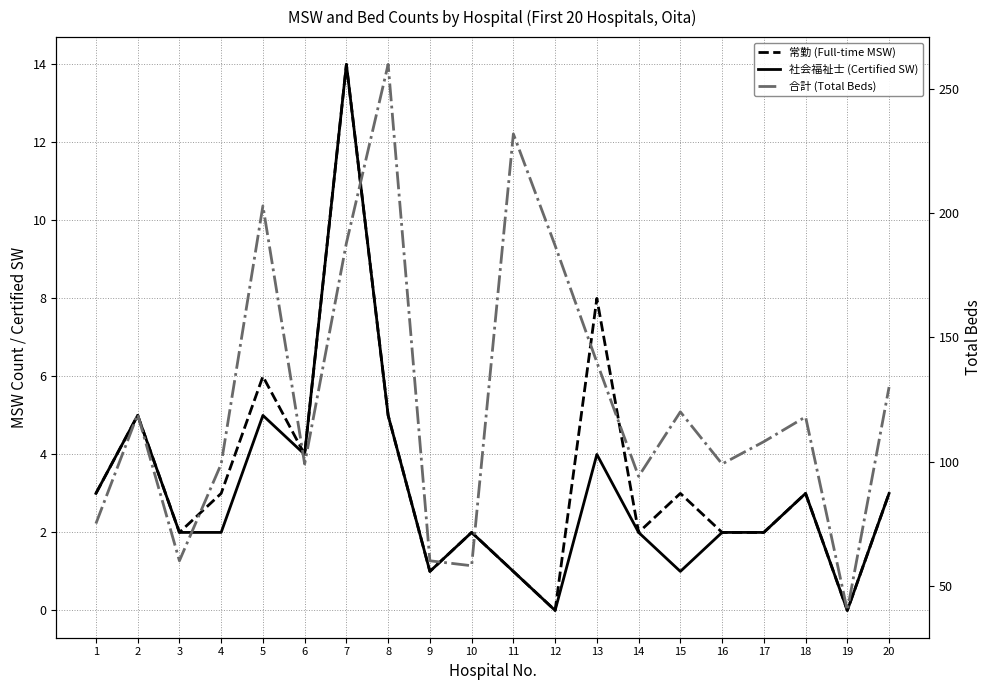

What are all the series names shown in the legend?

常勤 (Full-time MSW), 社会福祉士 (Certified SW), 合計 (Total Beds)